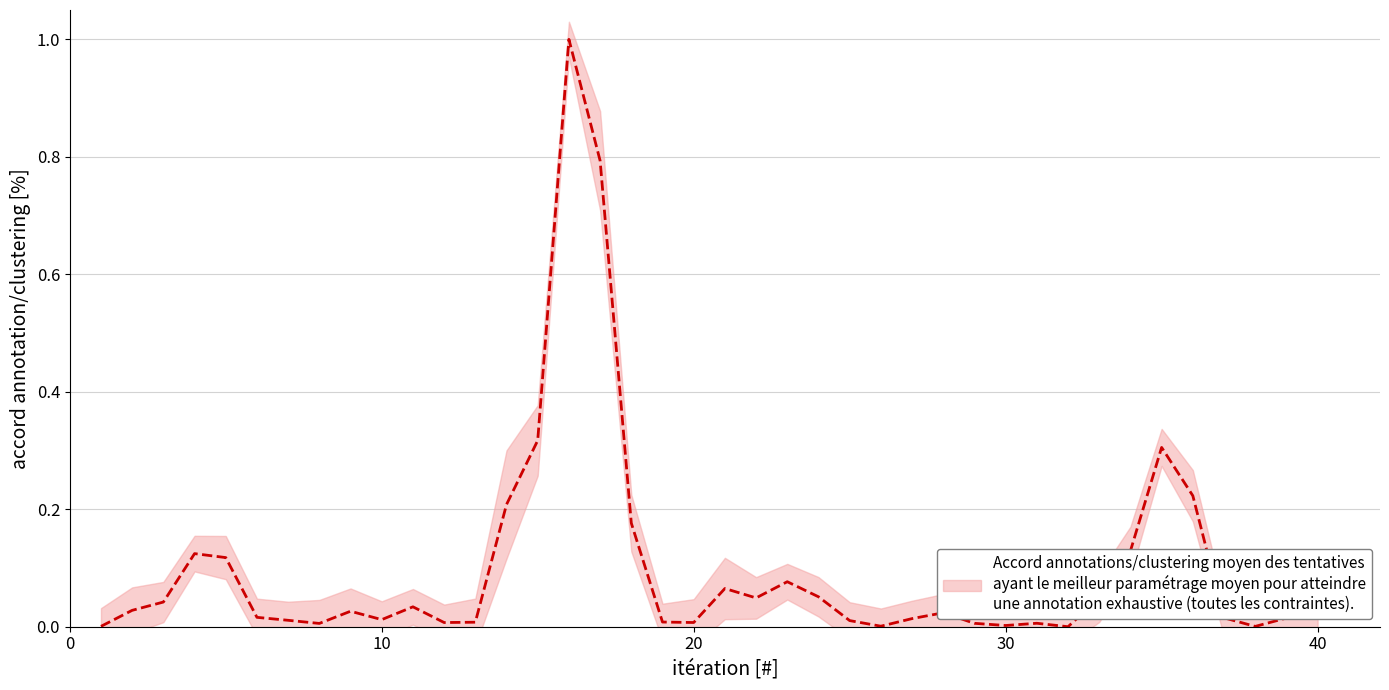

The chart shows a value of 0.0 at 6. True or false?

False